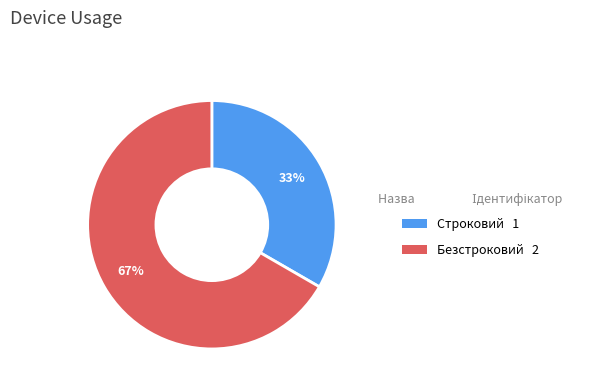

Is it true that Безстроковий is 61% of the pie?

False